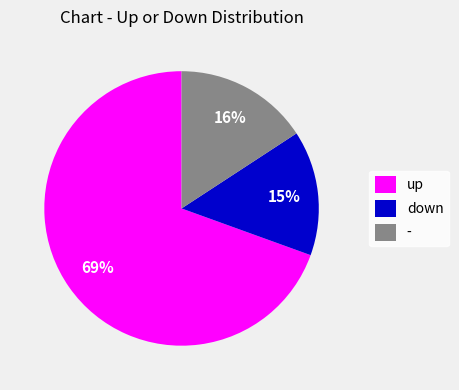

Does up represent more than half of the total?

Yes